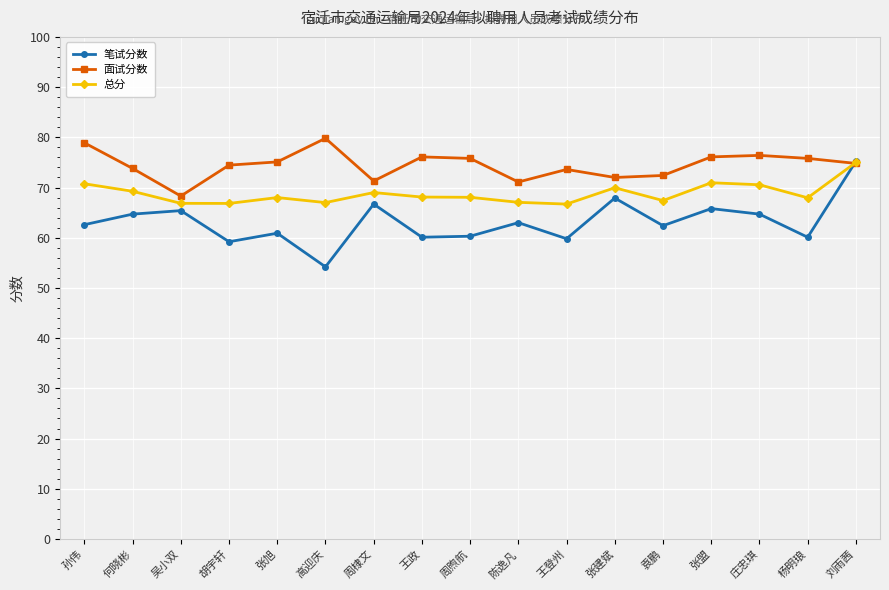

What is the sum of the 笔试分数 values at 周棣文 and 张盟?

132.5